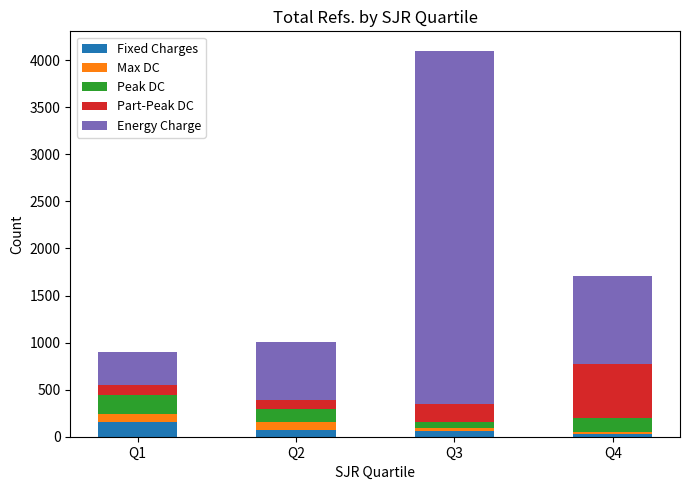

How many data points does each series have?

4